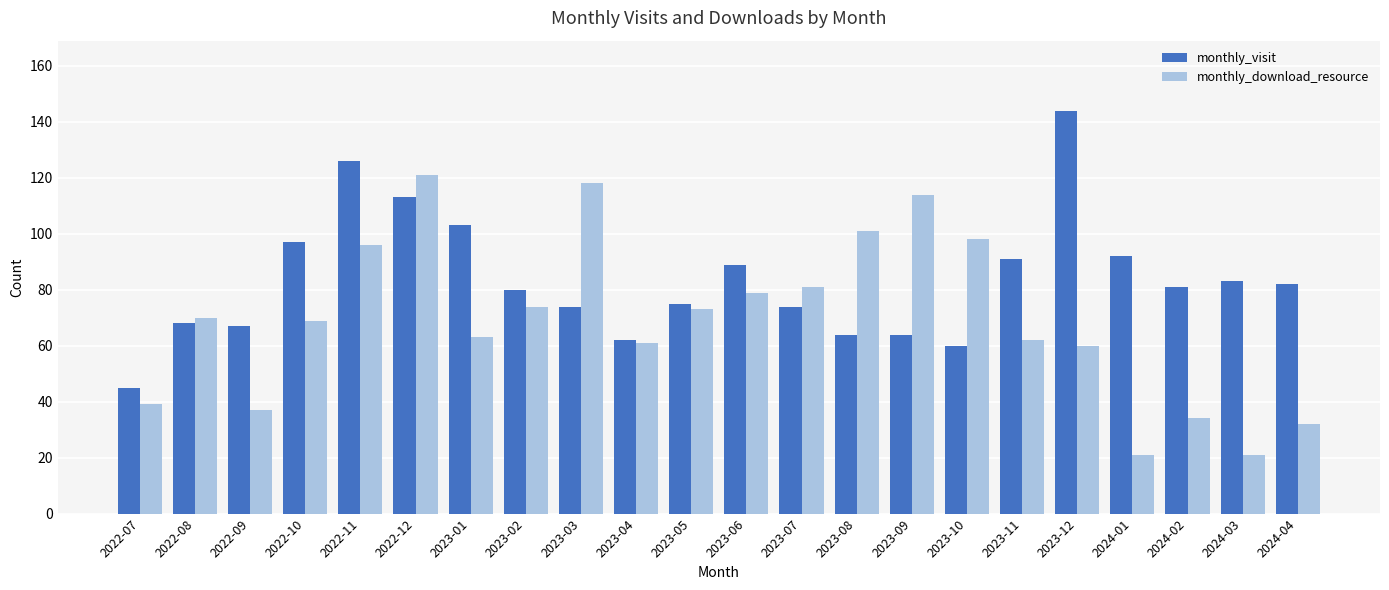

What is the minimum value shown in the chart?

21